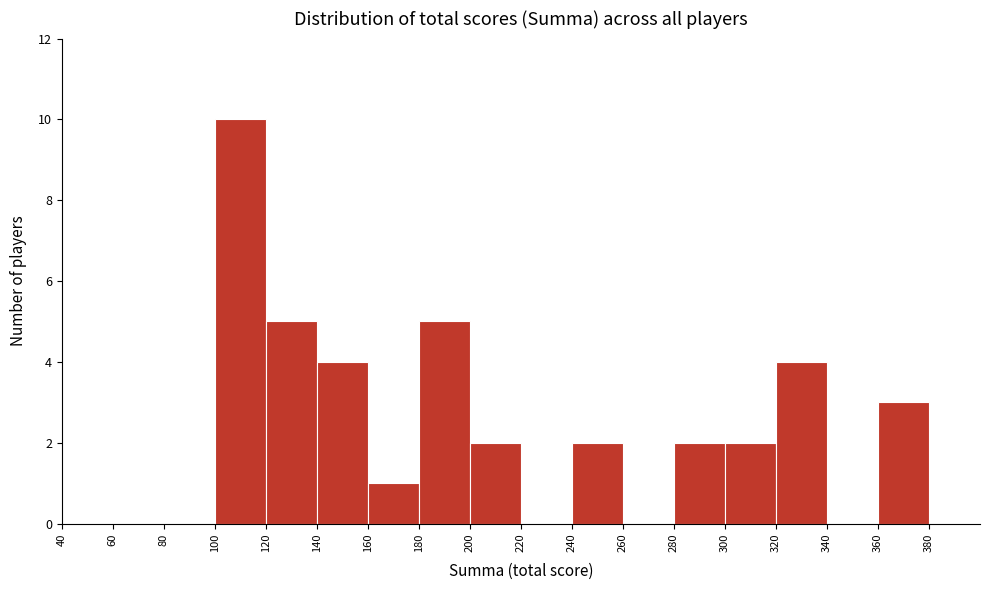

Reading left to right, list every bar in this chart as the range it spans on the x-axis followed by its height. The values are not printed on the chart, so give them approximately, as read against the axis.

40 to 60: 0
60 to 80: 0
80 to 100: 0
100 to 120: 10
120 to 140: 5
140 to 160: 4
160 to 180: 1
180 to 200: 5
200 to 220: 2
220 to 240: 0
240 to 260: 2
260 to 280: 0
280 to 300: 2
300 to 320: 2
320 to 340: 4
340 to 360: 0
360 to 380: 3